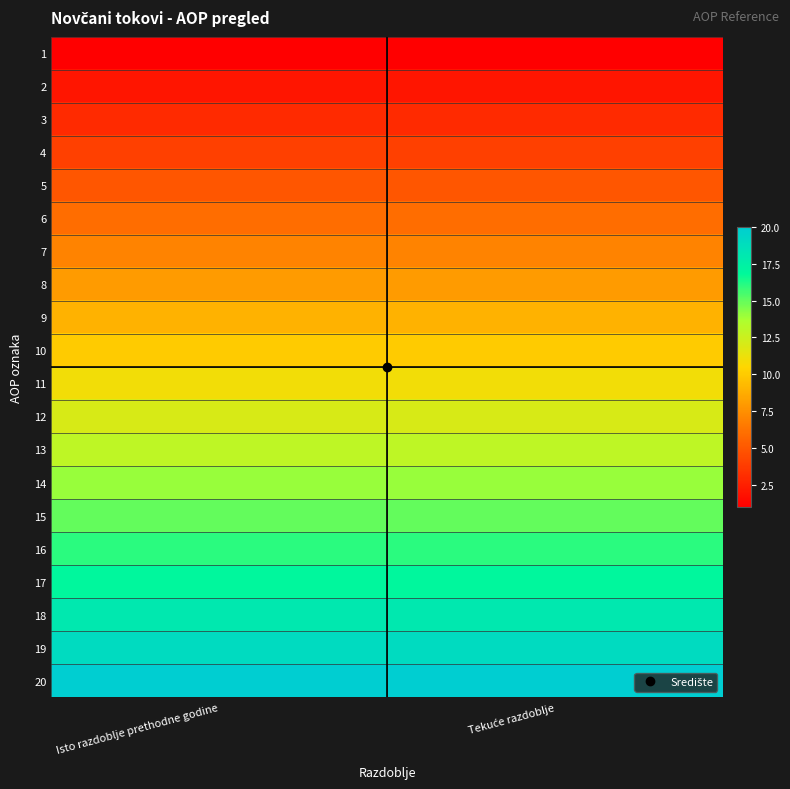

Rank the series at Isto razdoblje prethodne godine from lowest to highest value.

1, 2, 3, 4, 5, 6, 7, 8, 9, 10, 11, 12, 13, 14, 15, 16, 17, 18, 19, 20